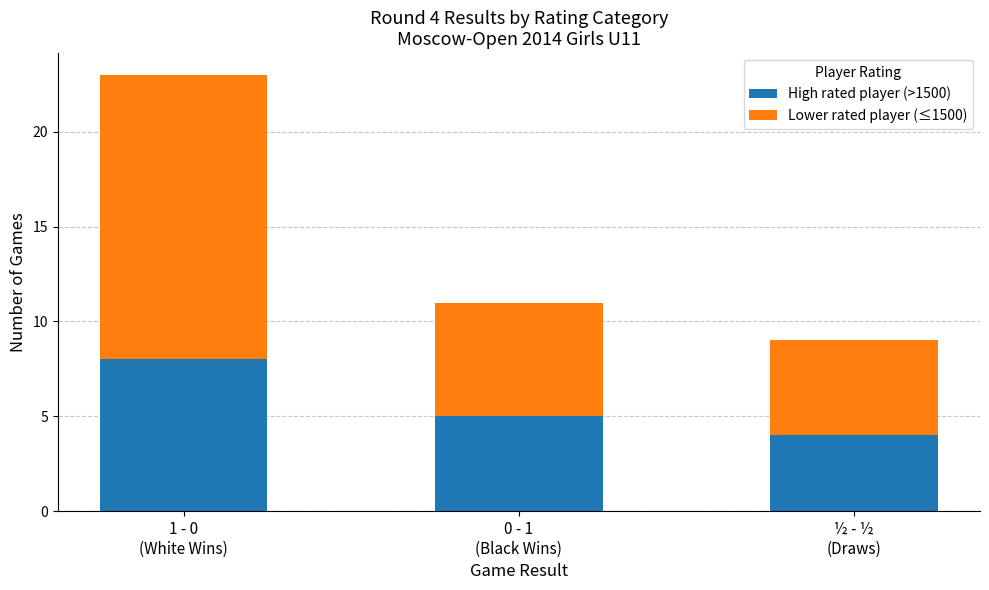

What is the minimum value for High rated player (>1500)?

4